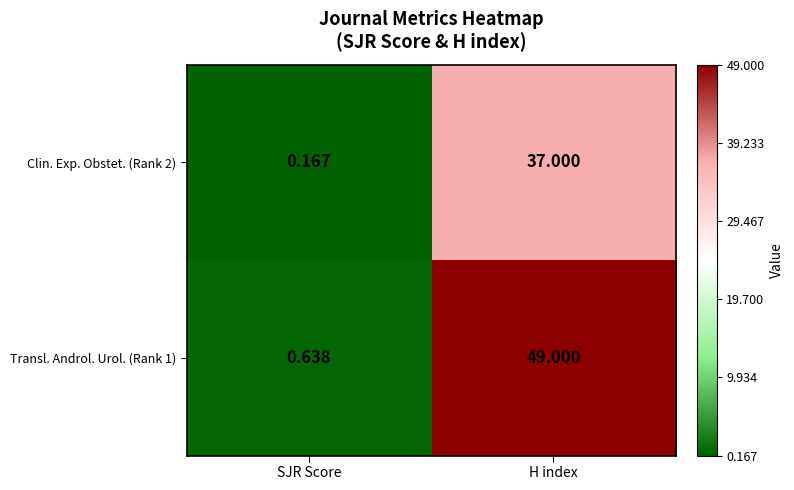

Rank the series by their average value, from highest to lowest.

Transl. Androl. Urol. (Rank 1), Clin. Exp. Obstet. (Rank 2)